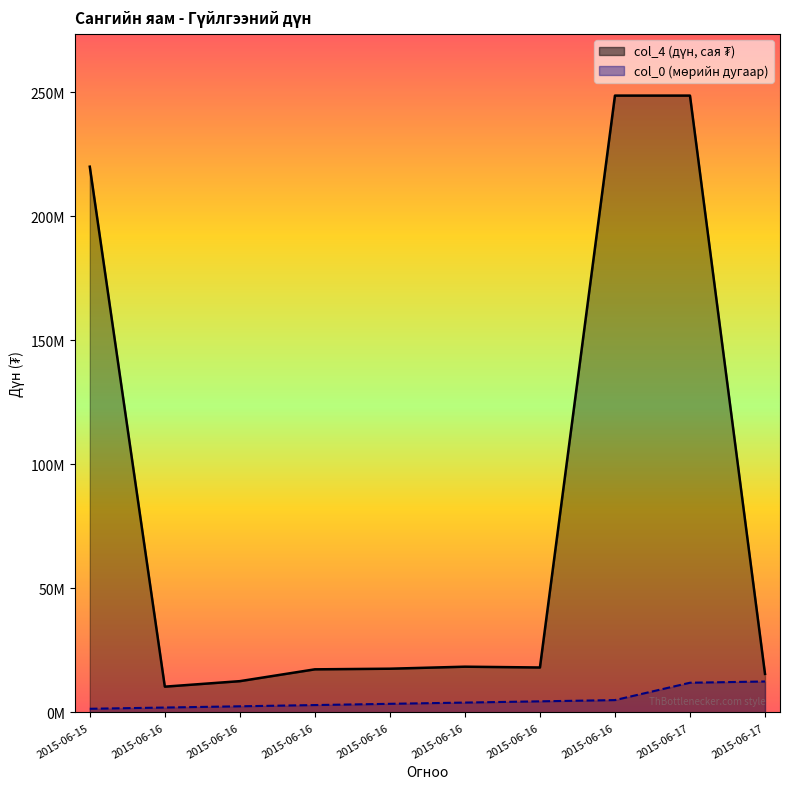

The value of col_4 at 2015-06-17 is 15.6. True or false?

True